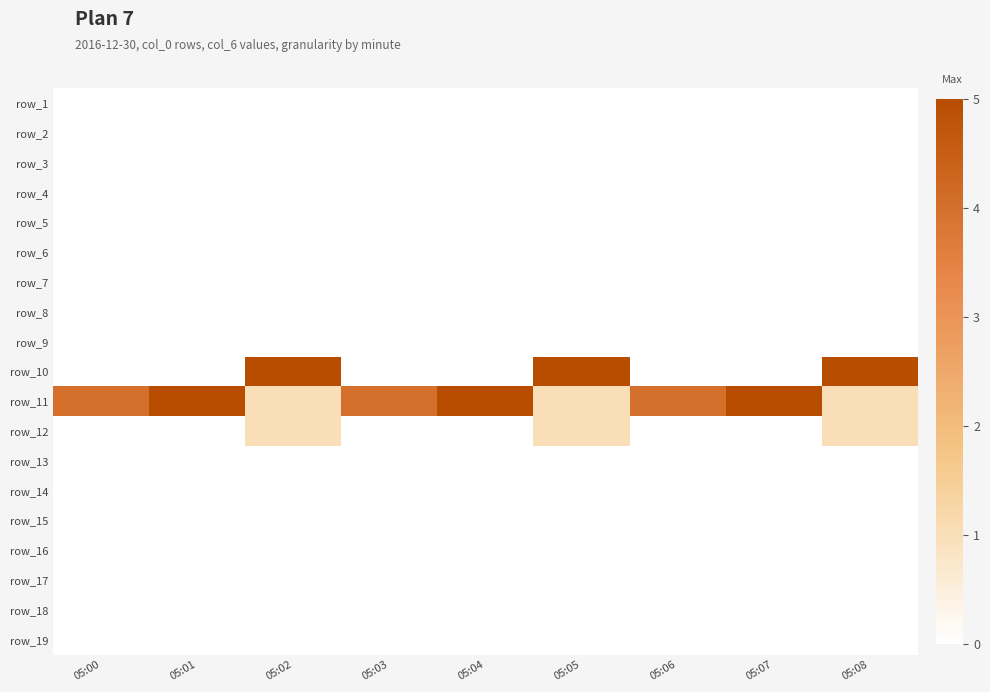

What is the difference between the highest and lowest values at 05:08?

5